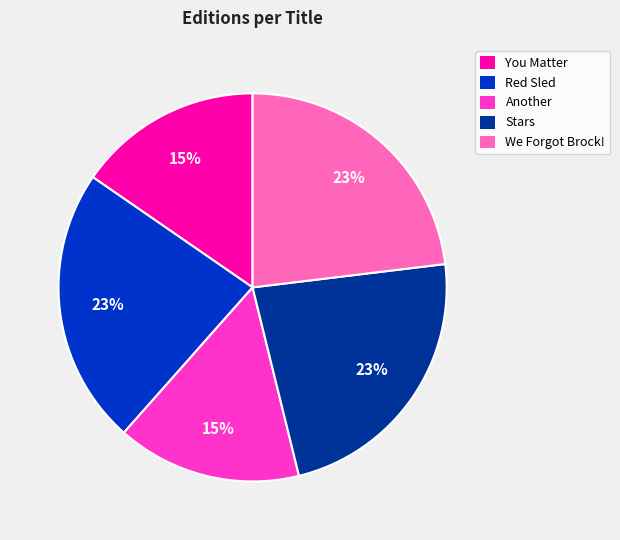

Combined, do Stars and We Forgot Brock! account for over 50%?

No